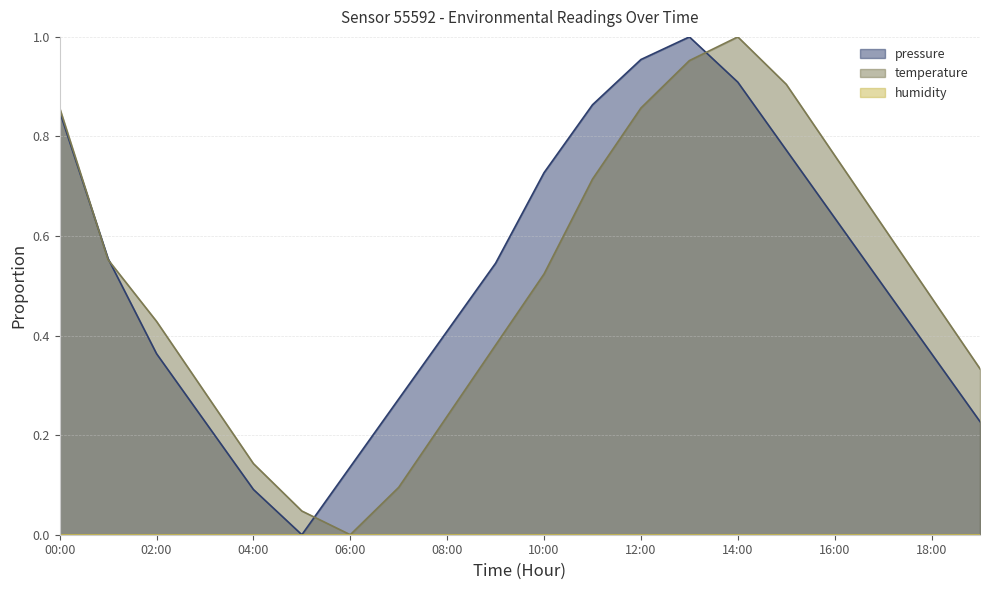

Which series ends up on top after the final intersection of temperature and pressure?

temperature